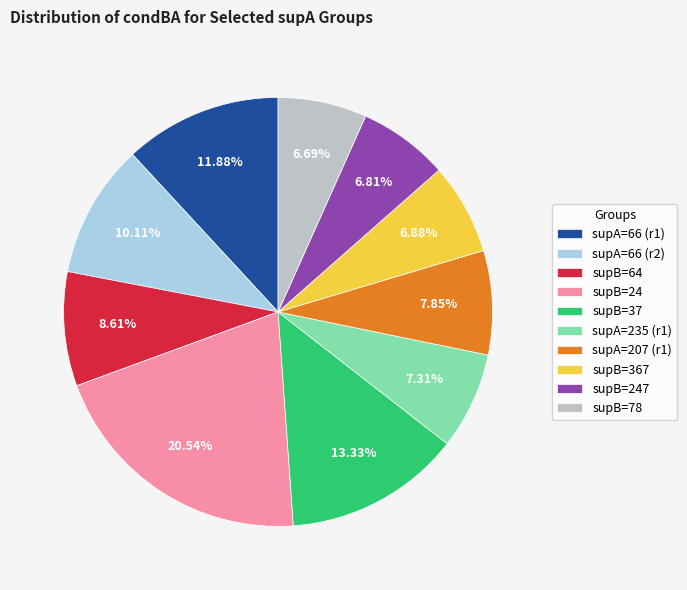

How many segments does this pie chart have?

10